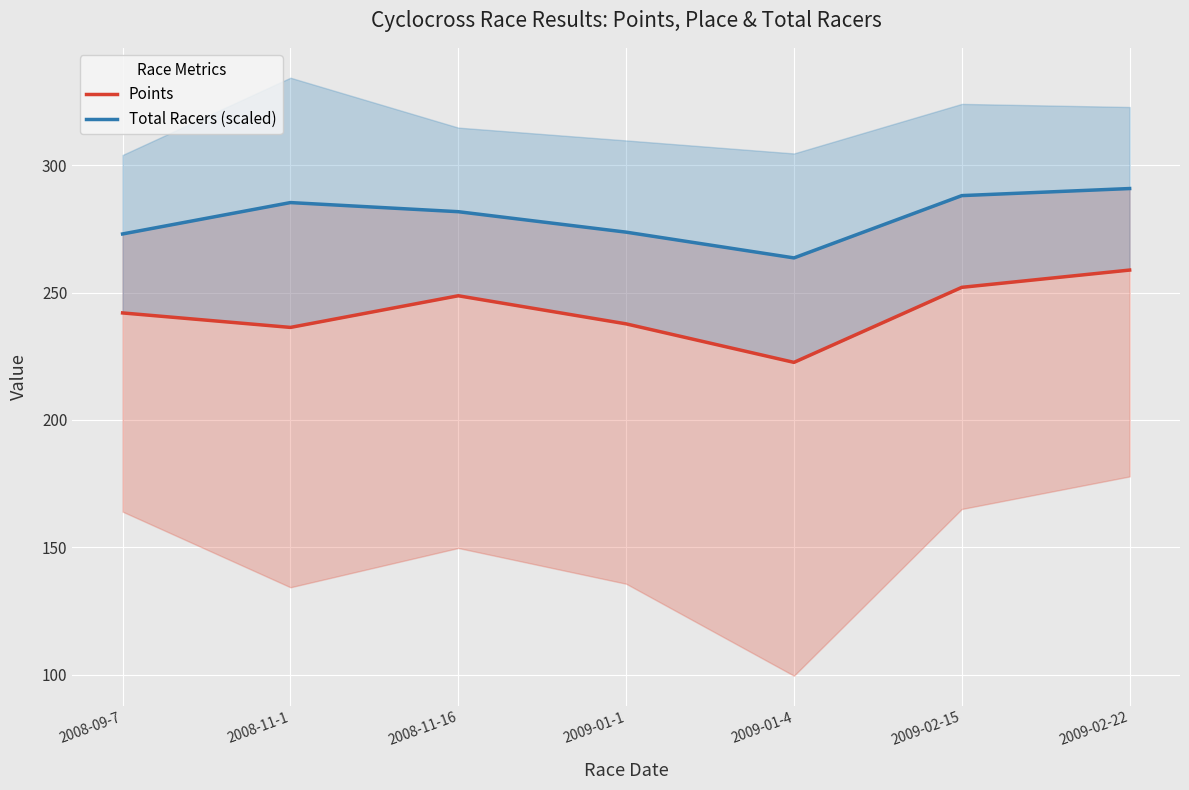

At which label does Points first exceed 242?

2008-11-16